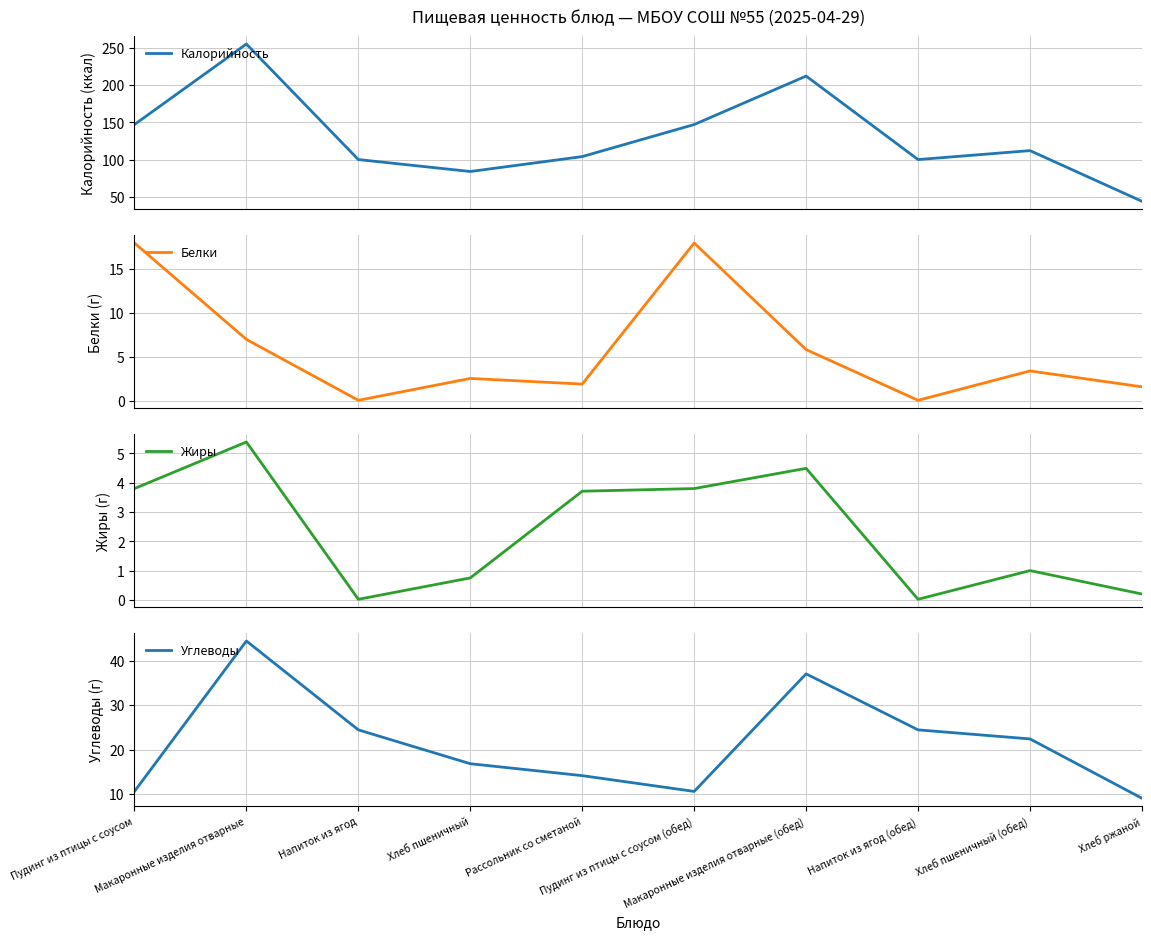

What position from the left is Рассольник со сметаной?

5